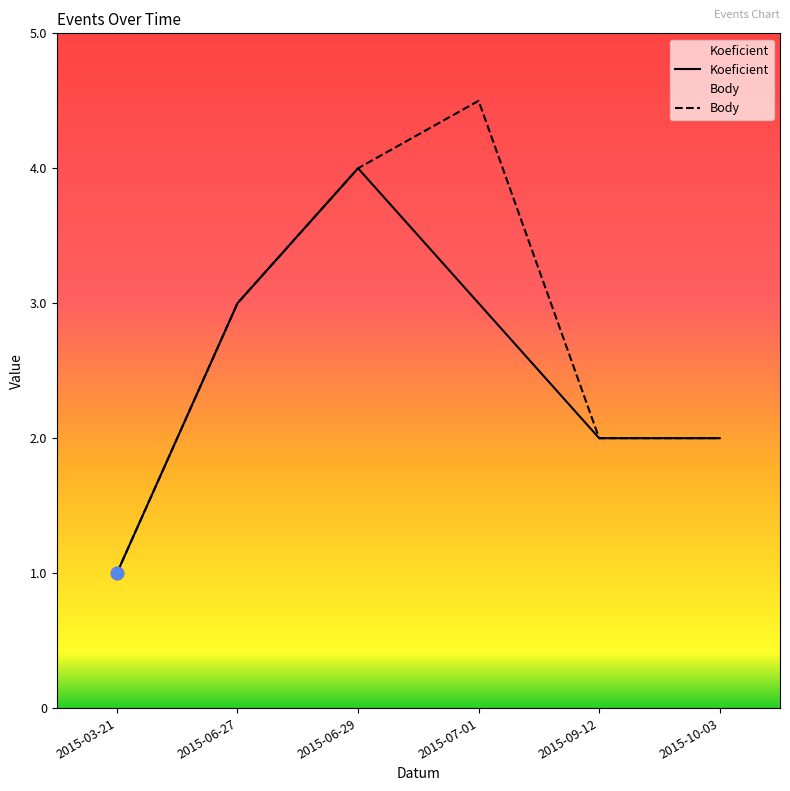

What are all the series names shown in the legend?

Koeficient, Body